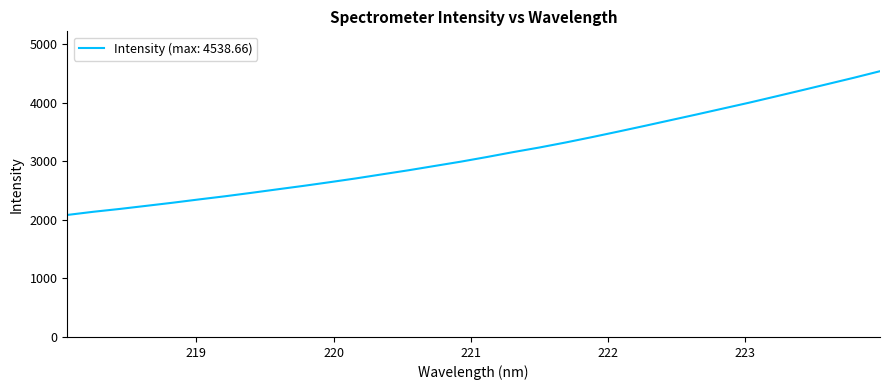

What is the maximum value shown in the chart?

4538.7